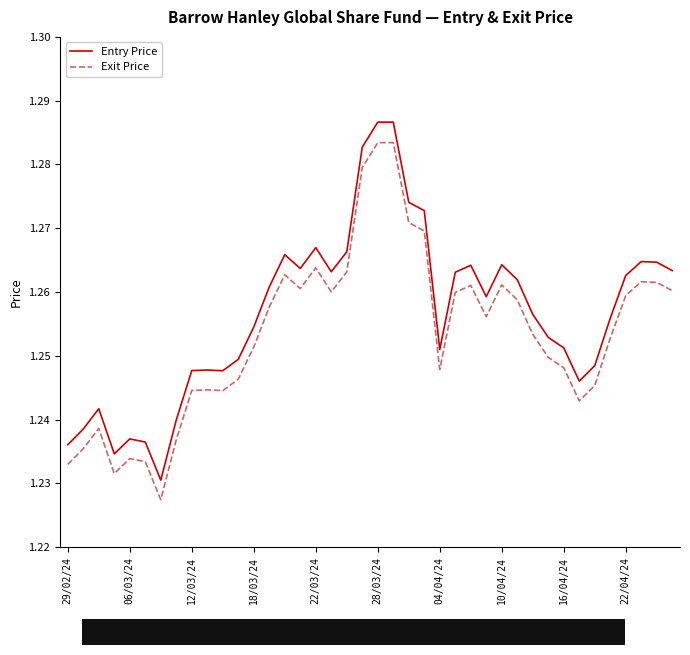

True or false: Exit Price and Entry Price intersect in this chart.

False